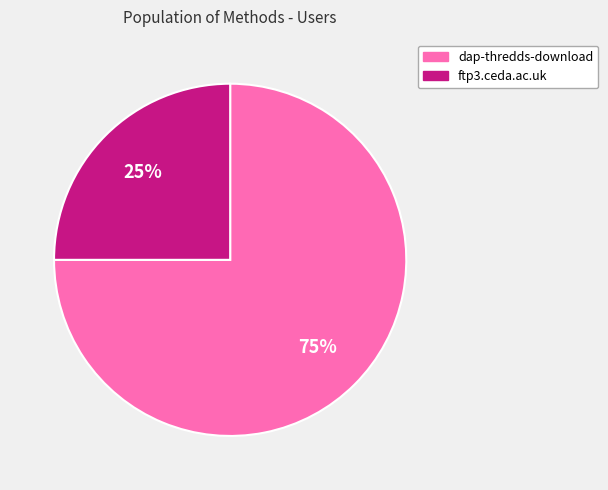

Count the number of slices in the pie.

2